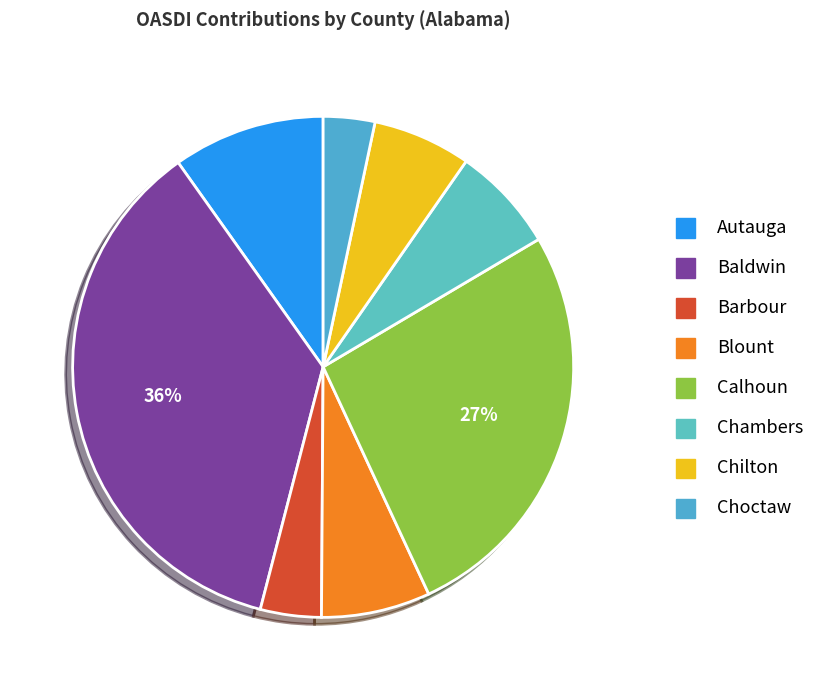

Count the number of slices in the pie.

8